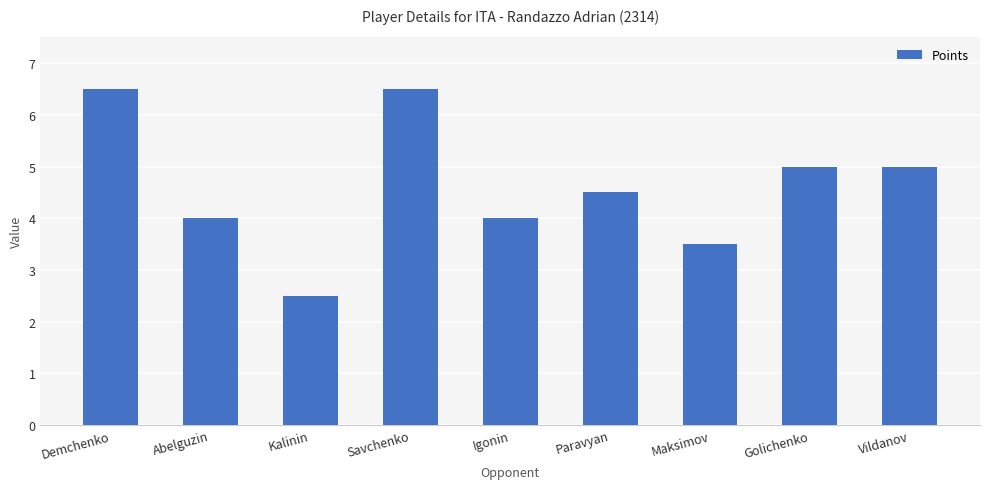

What is the label of the 2nd bar from the left?

Abelguzin